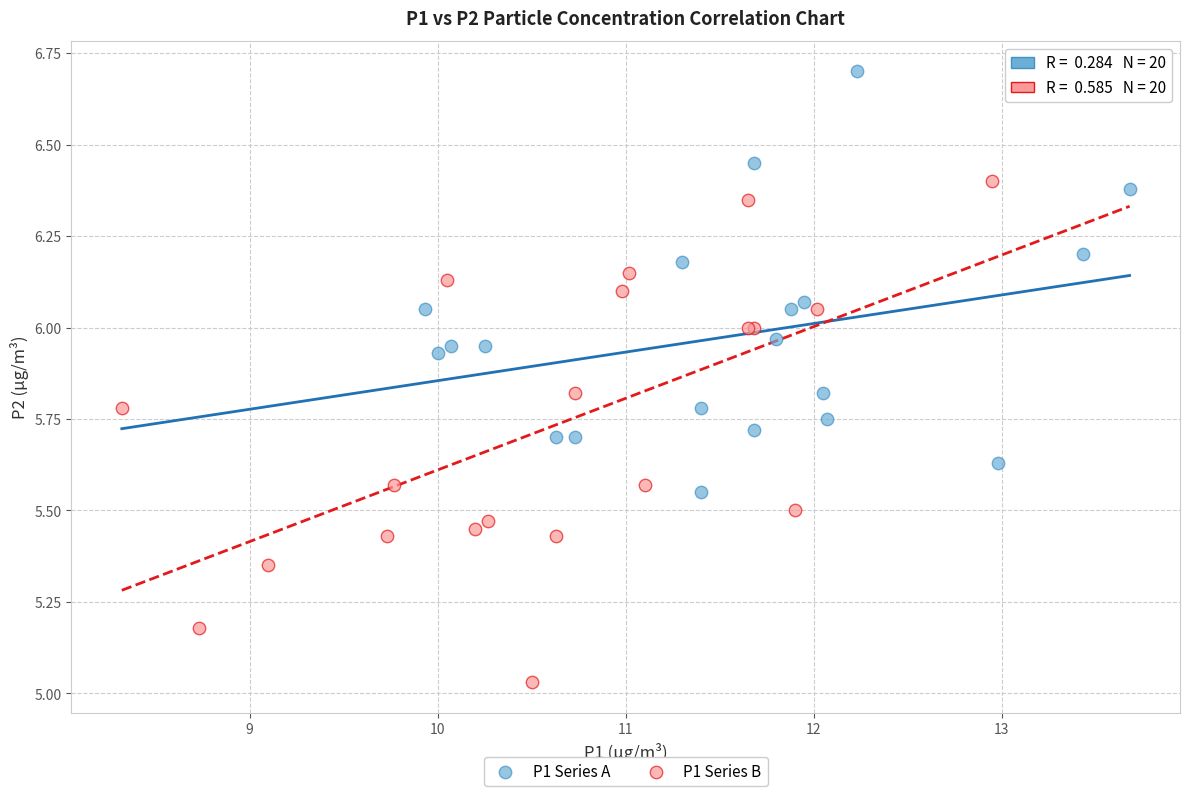

What are all the series names shown in the legend?

P1 Series A, P1 Series B